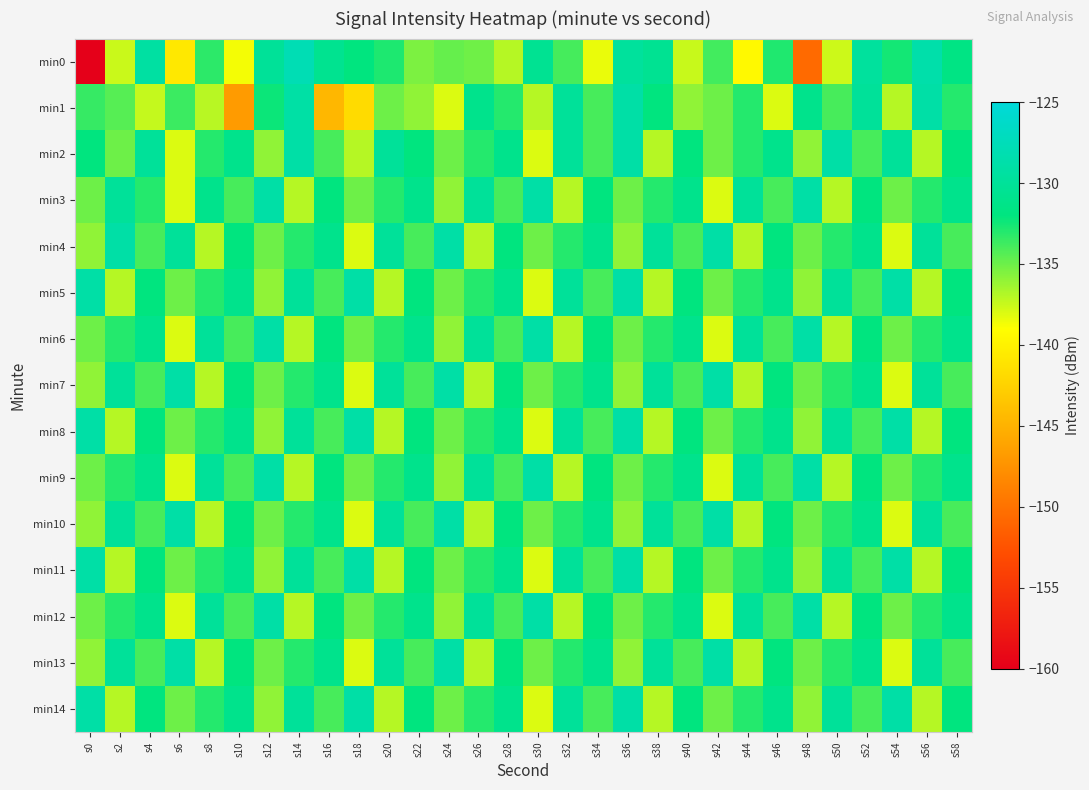

At which category does the chart reach its minimum across all series?

s0